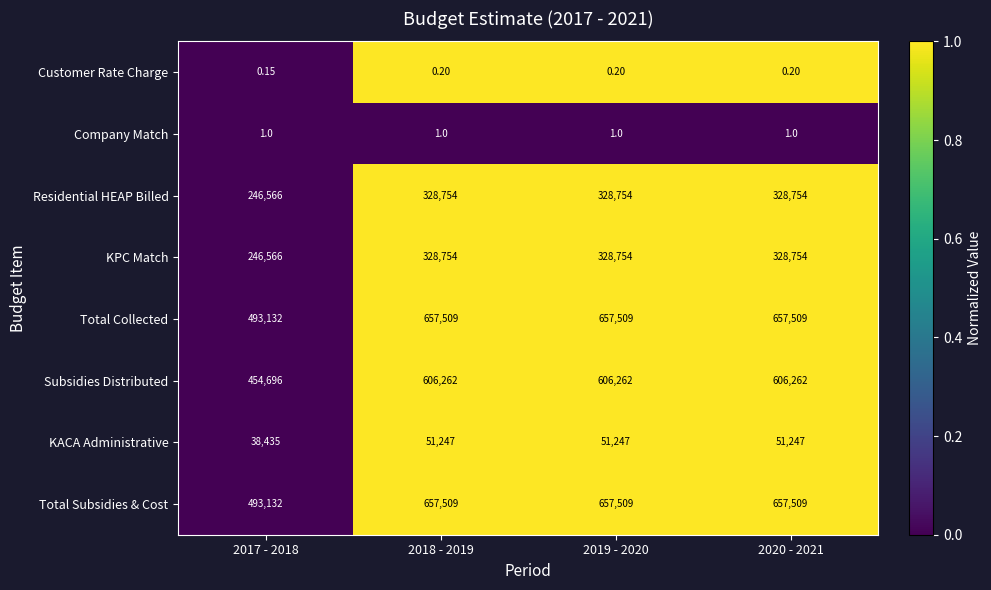

Is the value of KACA Administrative at 2019 - 2020 greater than the value of Subsidies Distributed at 2017 - 2018?

No